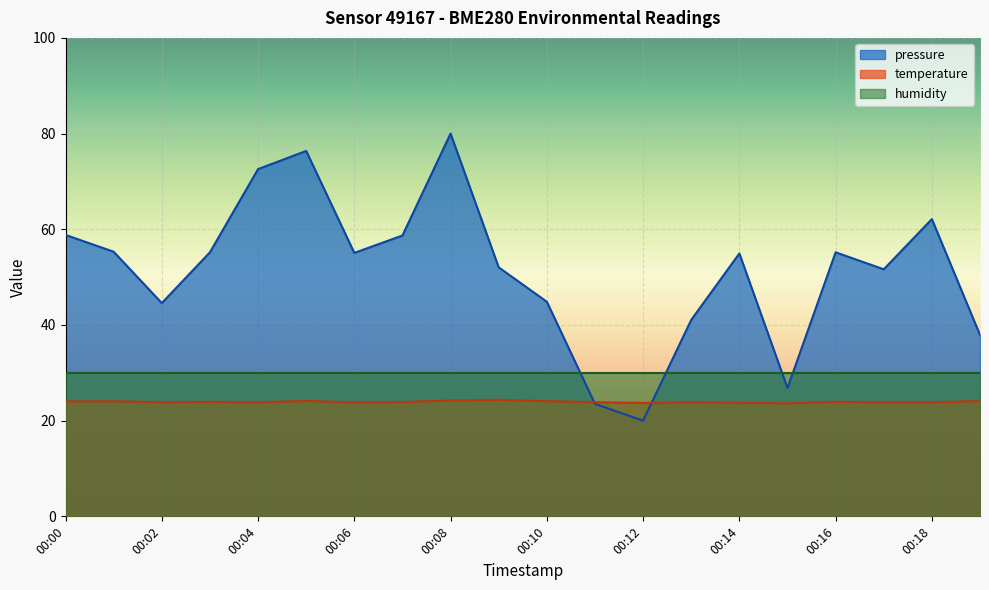

What is the value of the temperature point at the 18th from the left?

23.8